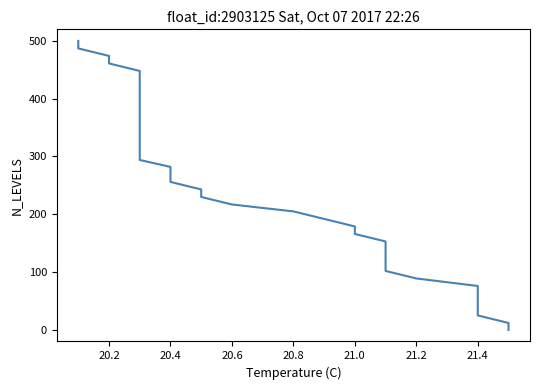

Does the chart display data point markers on the line(s)?

No